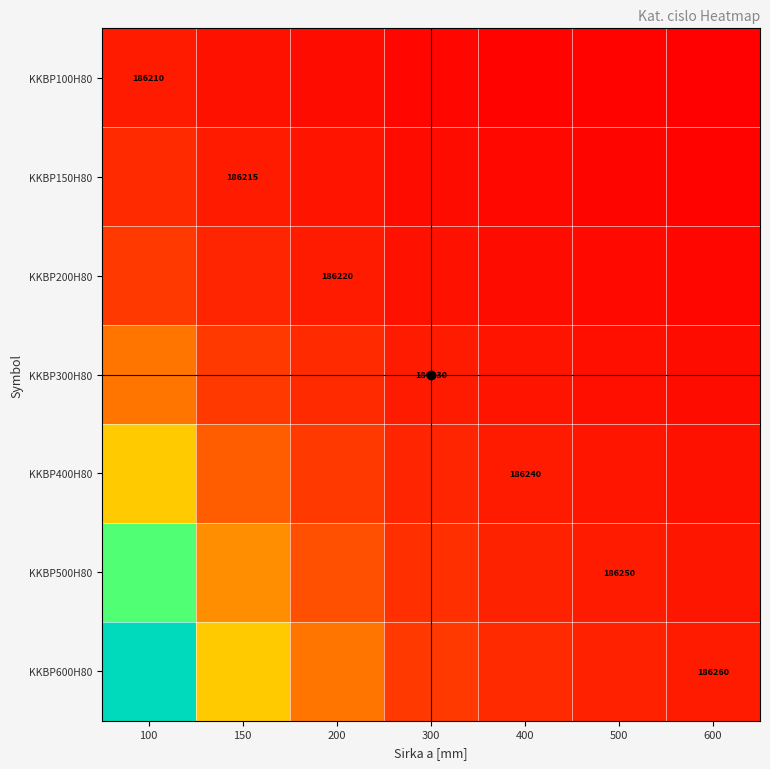

Count the number of categories in the chart.

7